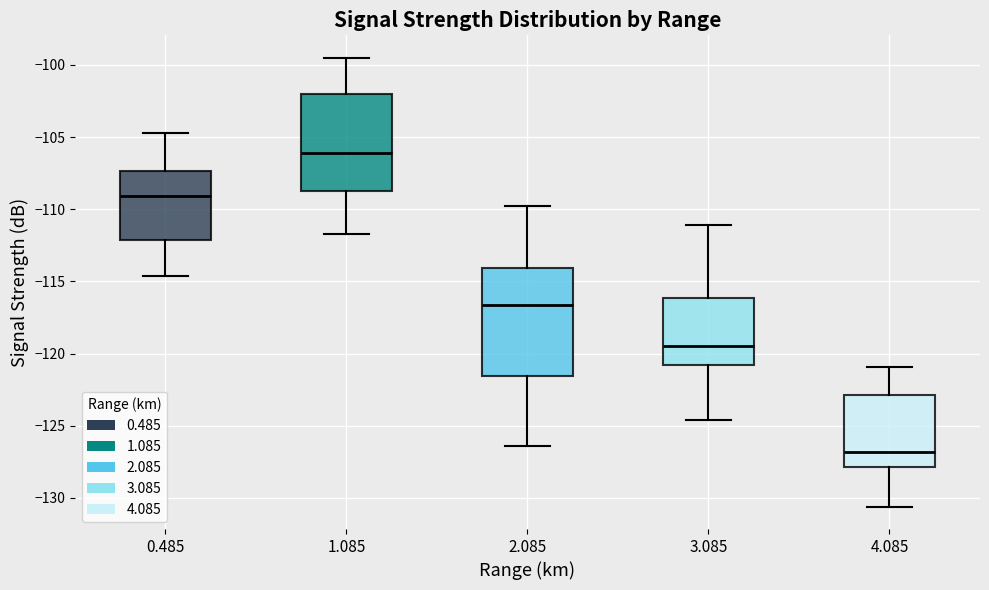

Where does the median line of the box at x = 4.085 sit on the y-axis? The values are not printed on the chart, so give them approximately, as read against the axis.

-127.0